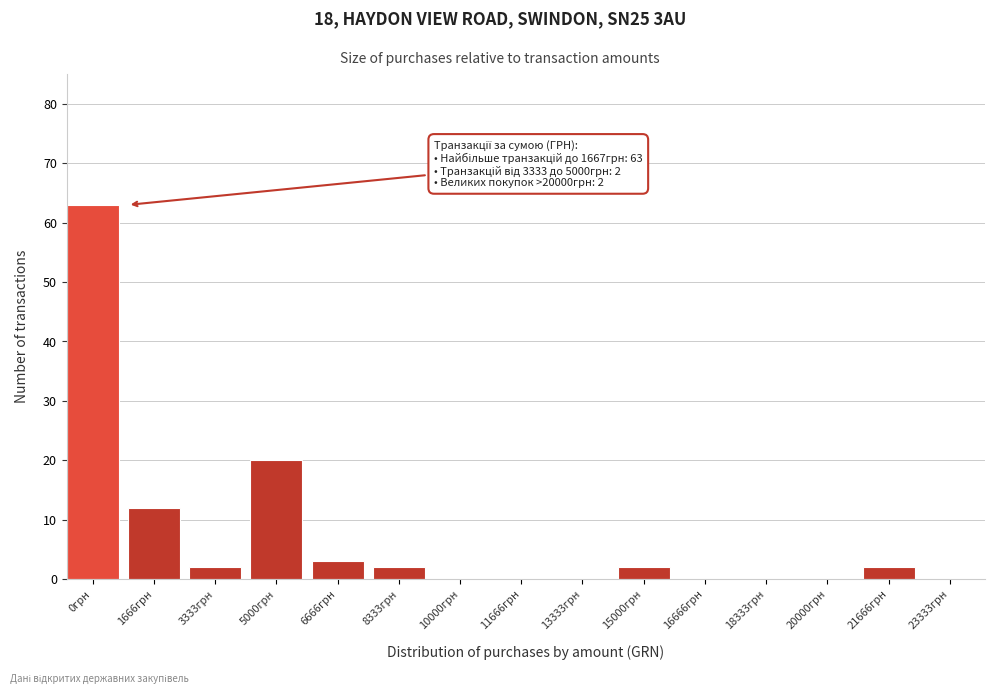

Reading left to right, list all the values displayed in this chart.

0грн=63	1666грн=12	3333грн=2	5000грн=20	6666грн=3	8333грн=2	10000грн=0	11666грн=0	13333грн=0	15000грн=2	16666грн=0	18333грн=0	20000грн=0	21666грн=2	23333грн=0